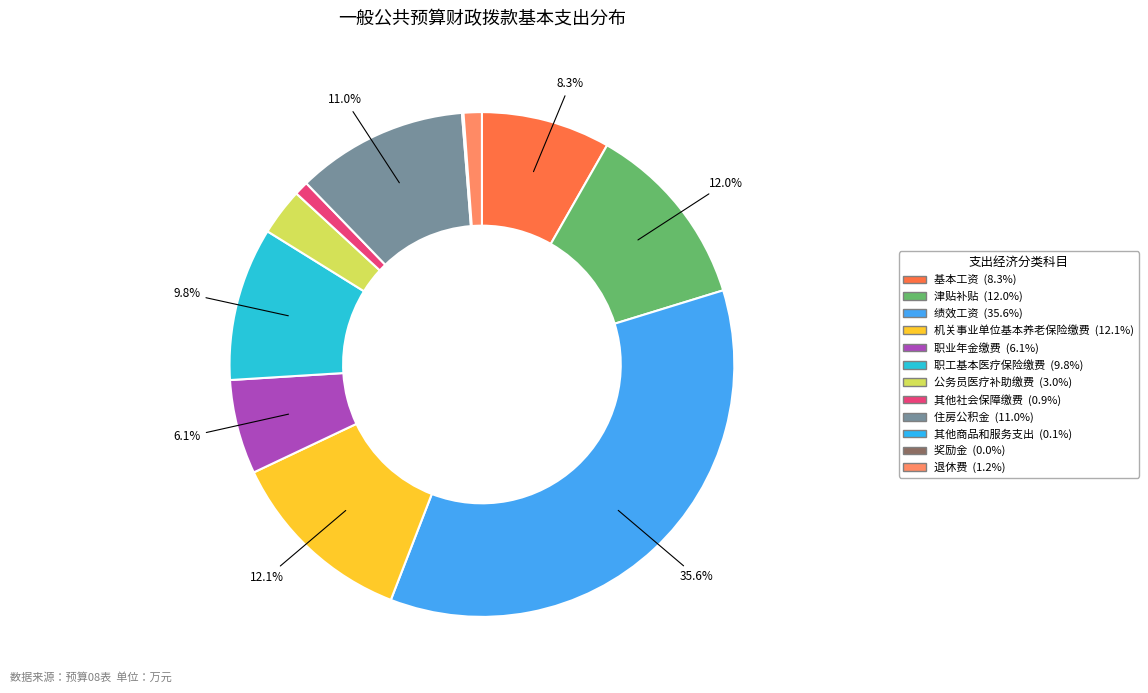

What is the smallest slice in the pie chart?

奖励金